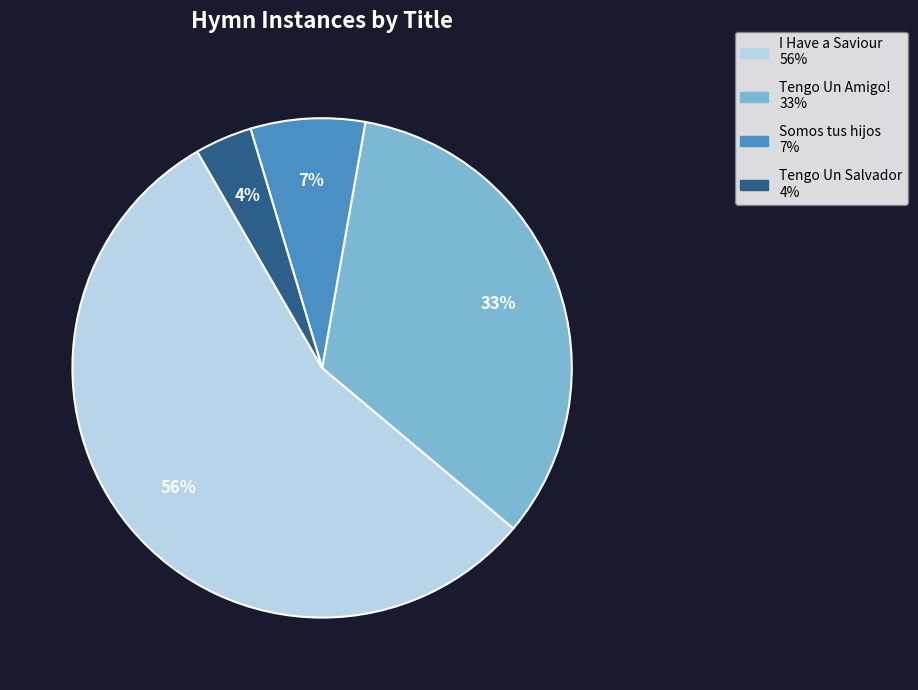

How many segments does this pie chart have?

4